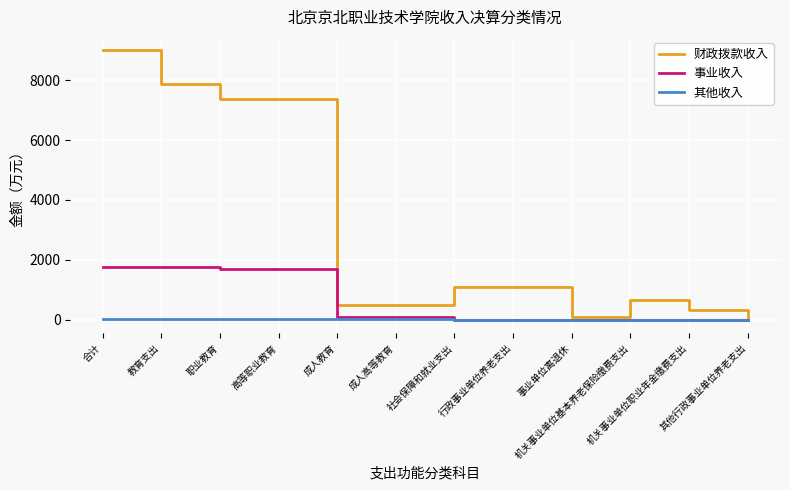

What position from the right is 社会保障和就业支出?

6